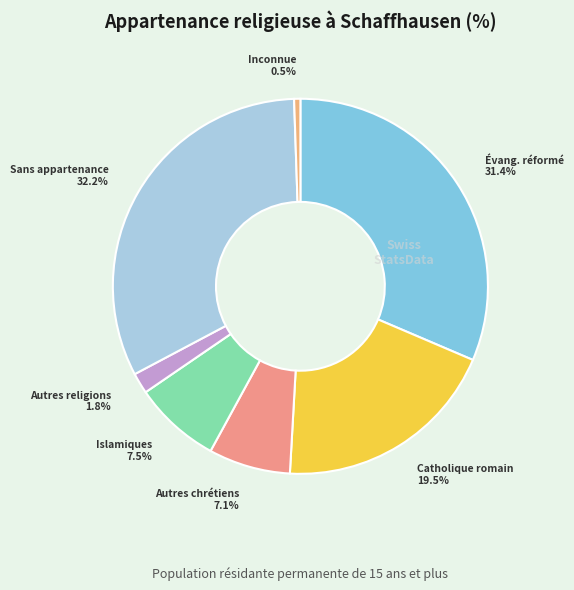

Is the sum of Islamiques and Autres chrétiens greater than half?

No